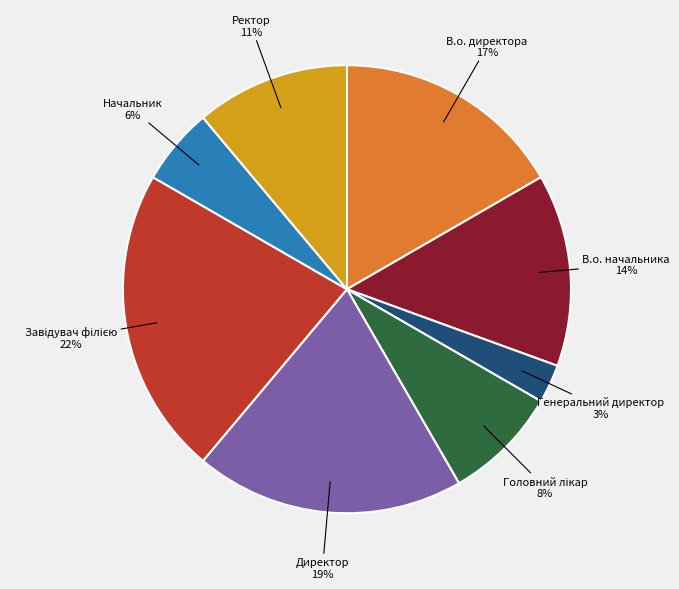

Does any single category account for the majority?

No